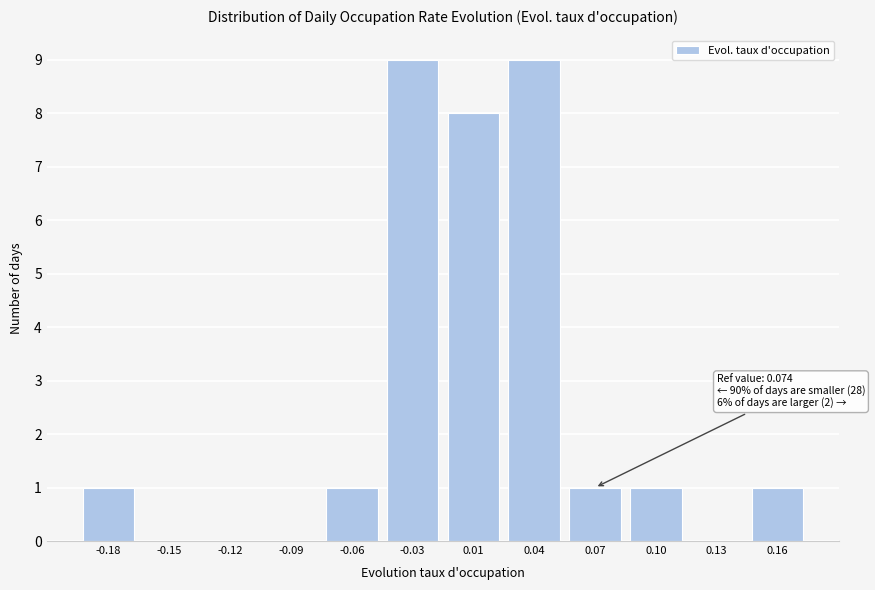

Reading left to right, what are all the values shown in this chart?

-0.18=1	-0.15=0	-0.12=0	-0.09=0	-0.06=1	-0.03=9	0.01=8	0.04=9	0.07=1	0.10=1	0.13=0	0.16=1